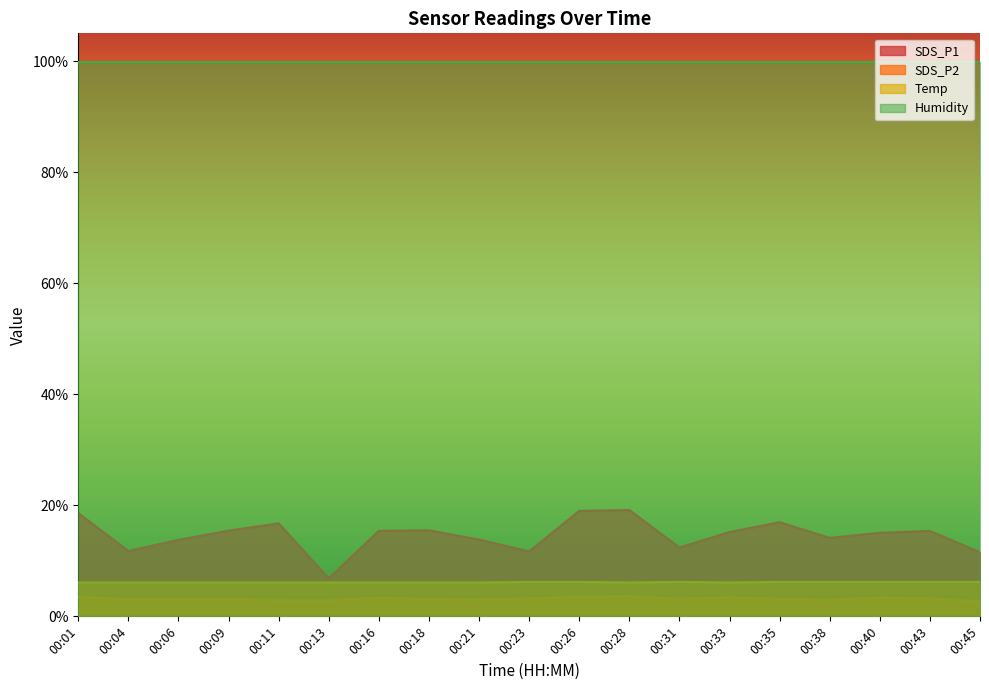

At how many categories does at least one series exceed 5?

19